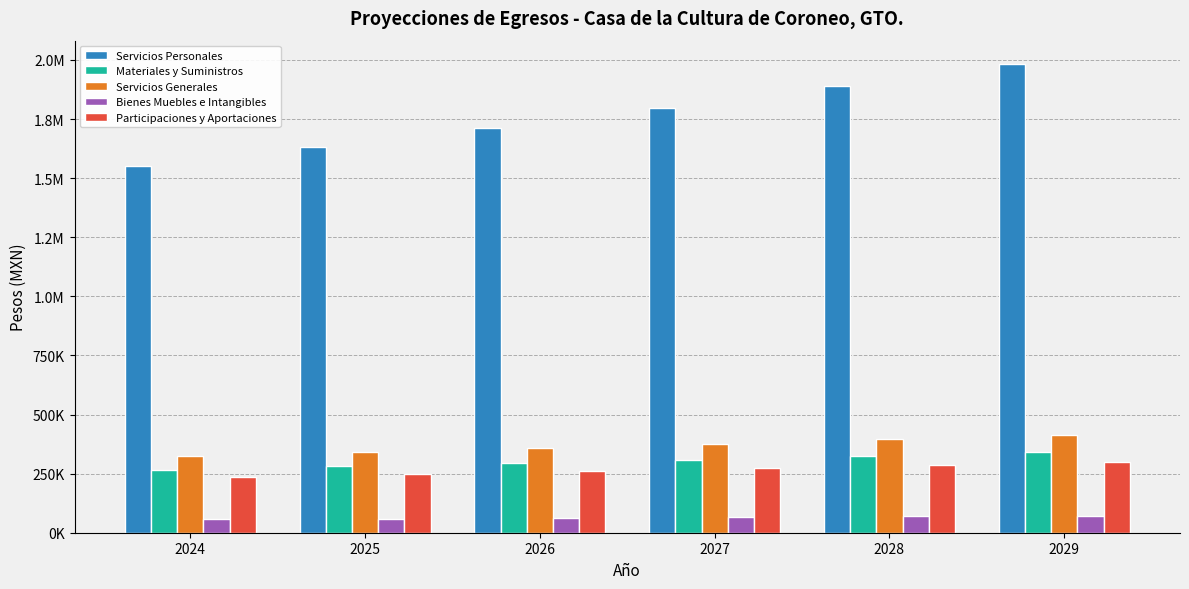

What is the maximum value shown in the chart?

1982632.1